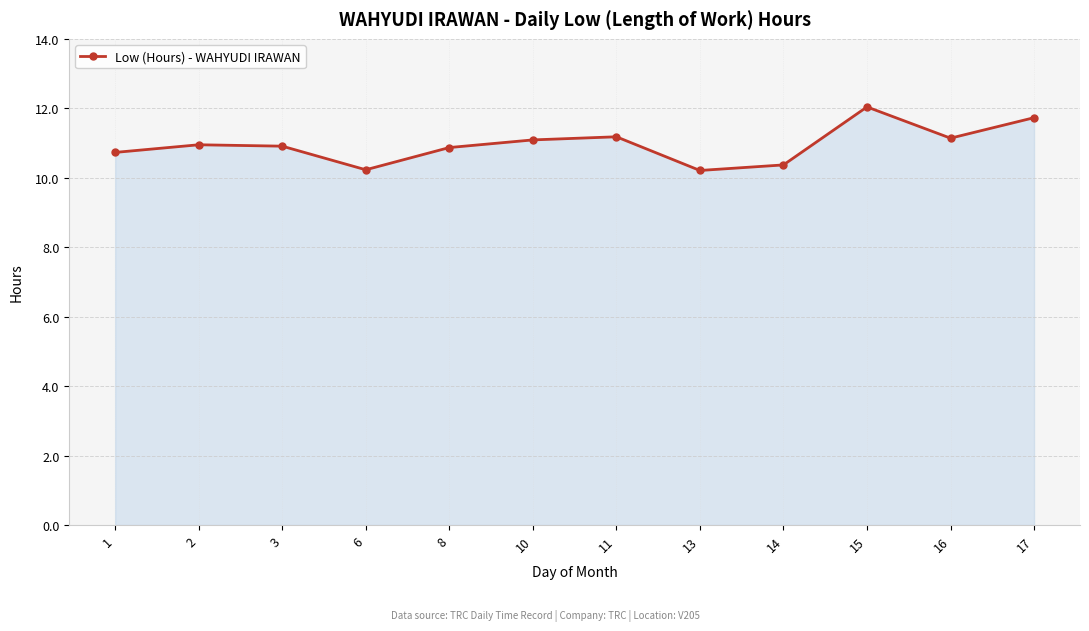

True or false: the data shows 6.3 at 13.

False